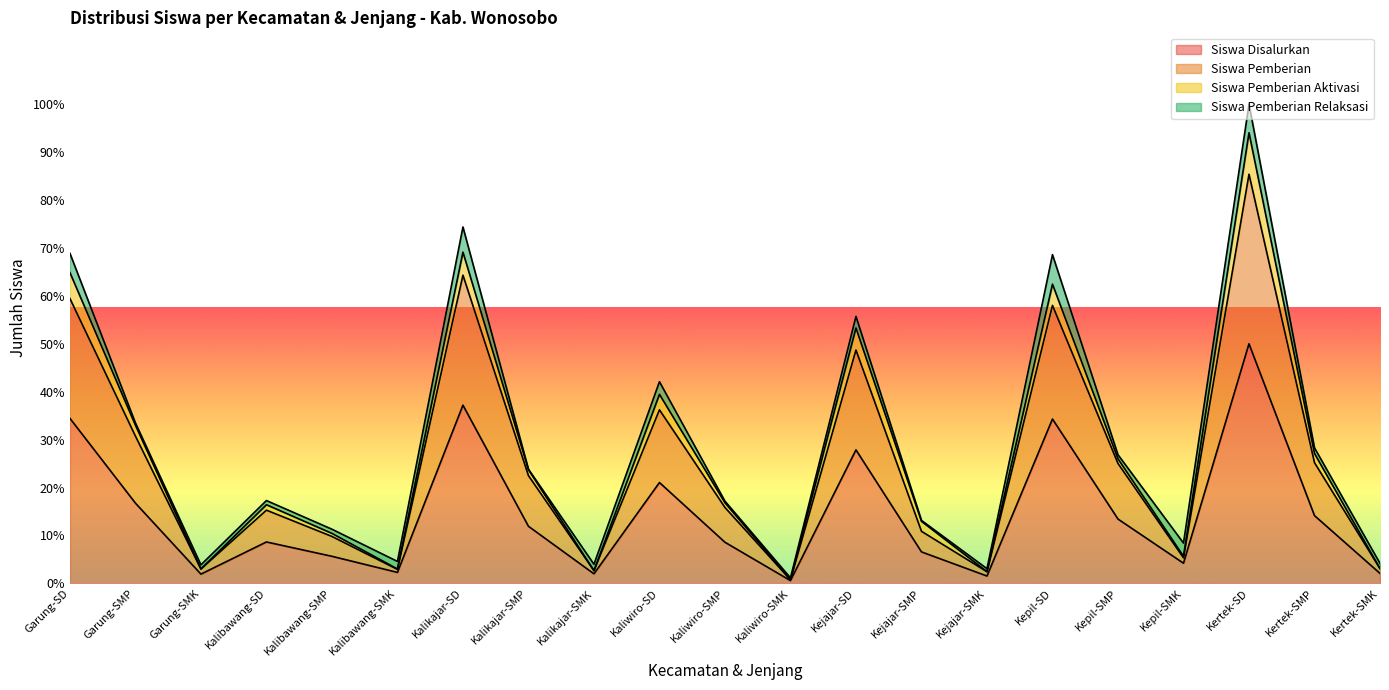

The value of Siswa Pemberian at Kalibawang-SD is 572. True or false?

False